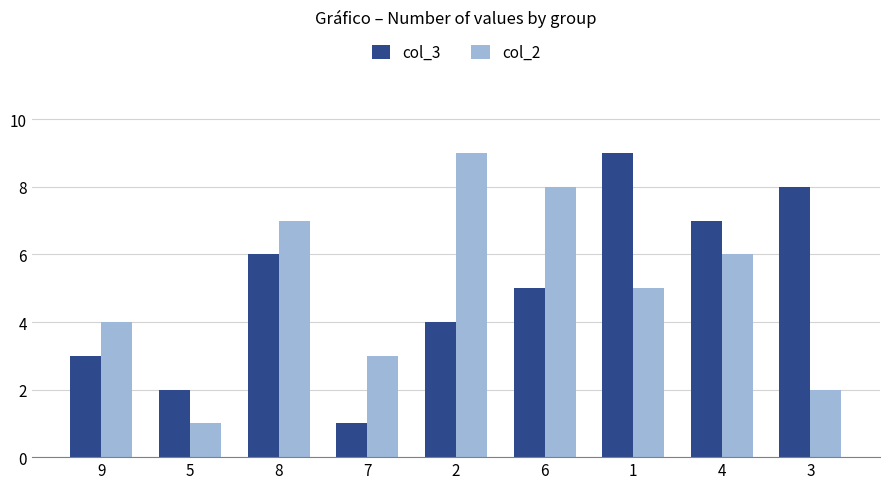

What is the maximum value for col_3?

9